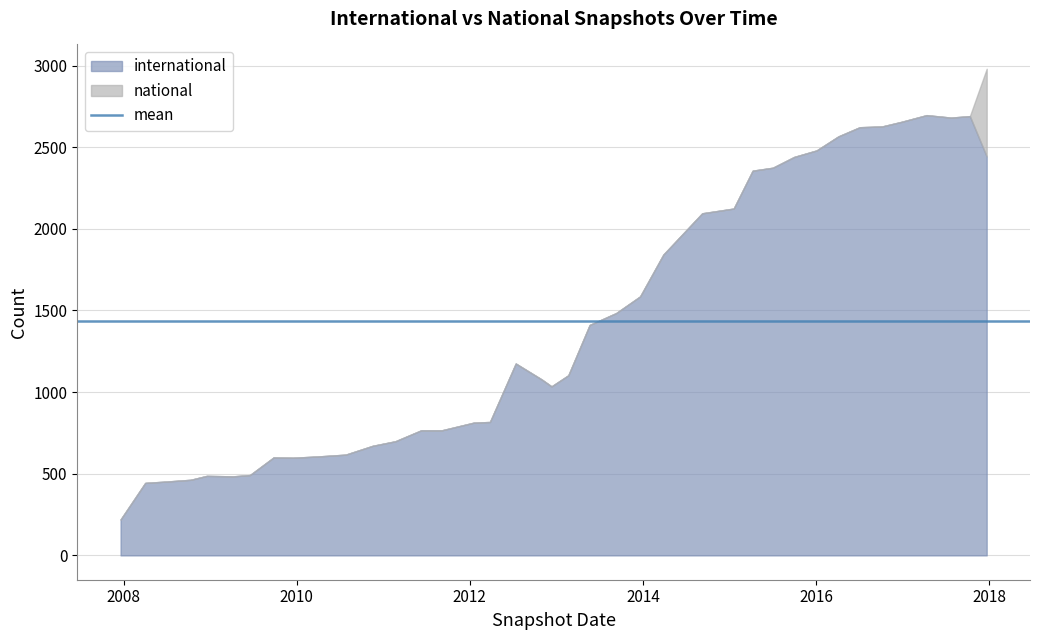

How many data points in national are above 0?

1